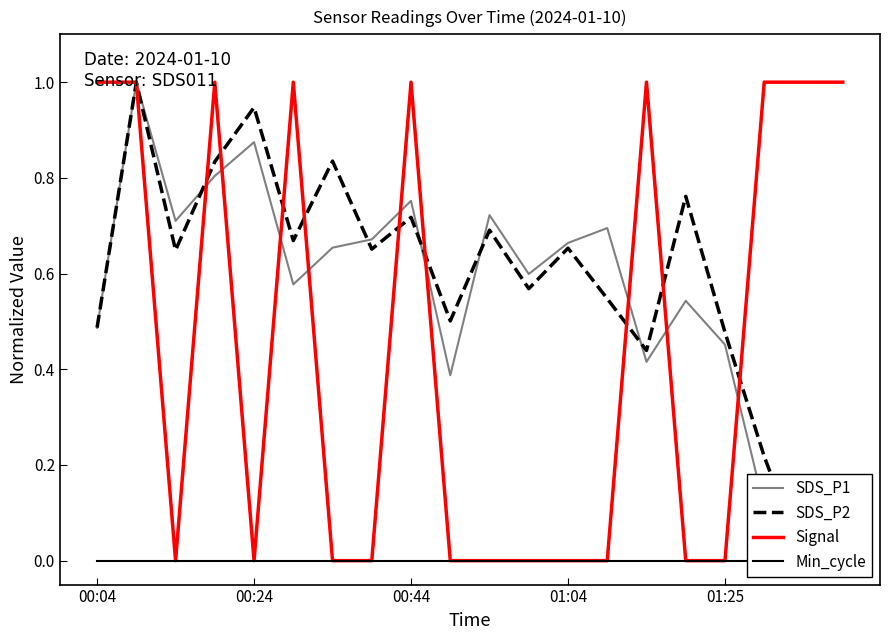

How many categories are shown in the chart?

20